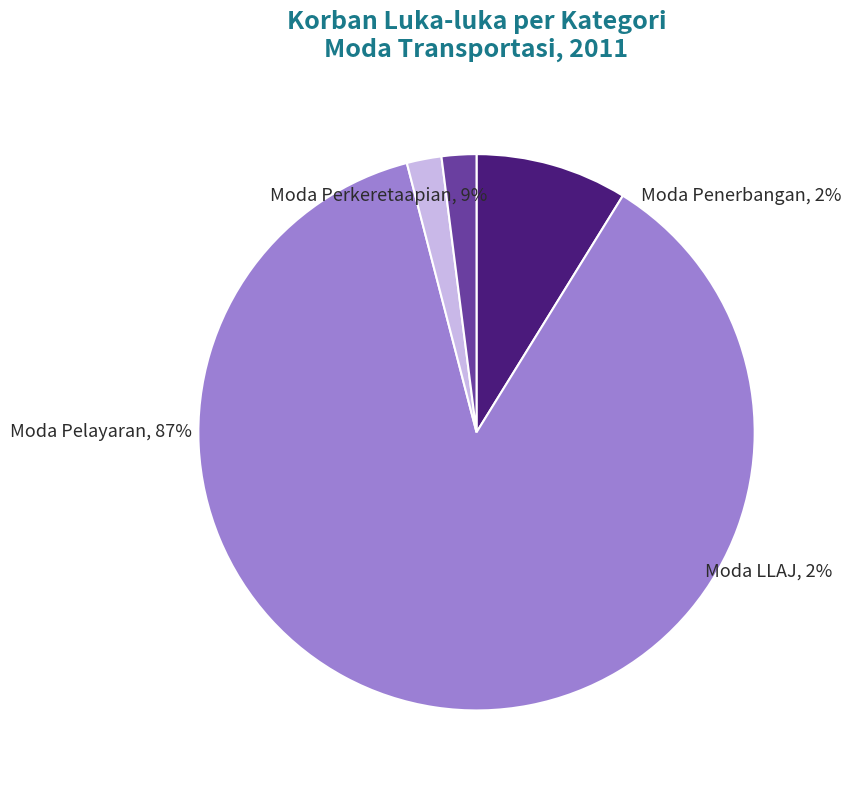

Does Moda Perkeretaapian account for over 50% of the chart?

No